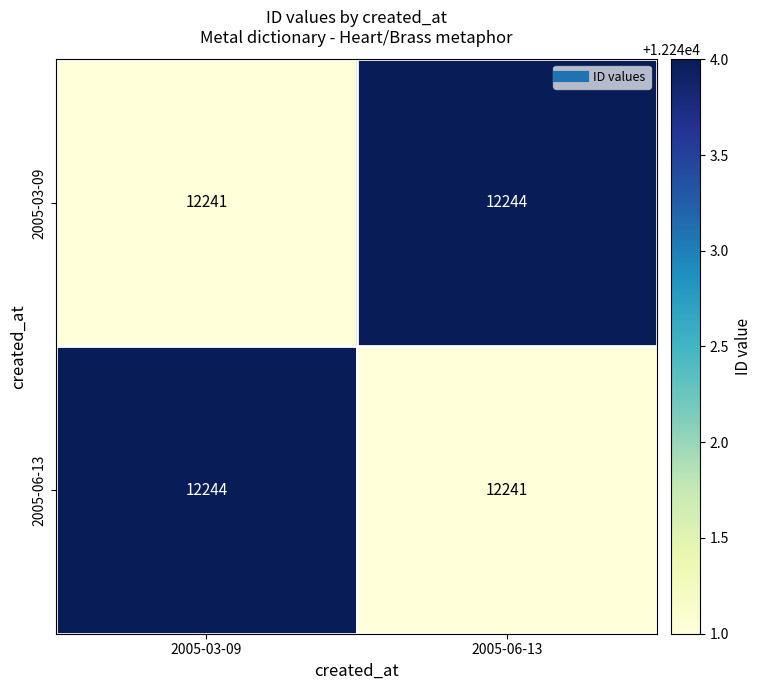

Reading right to left, extract all data points from this chart.

2005-03-09: 12244	12241
2005-06-13: 12241	12244